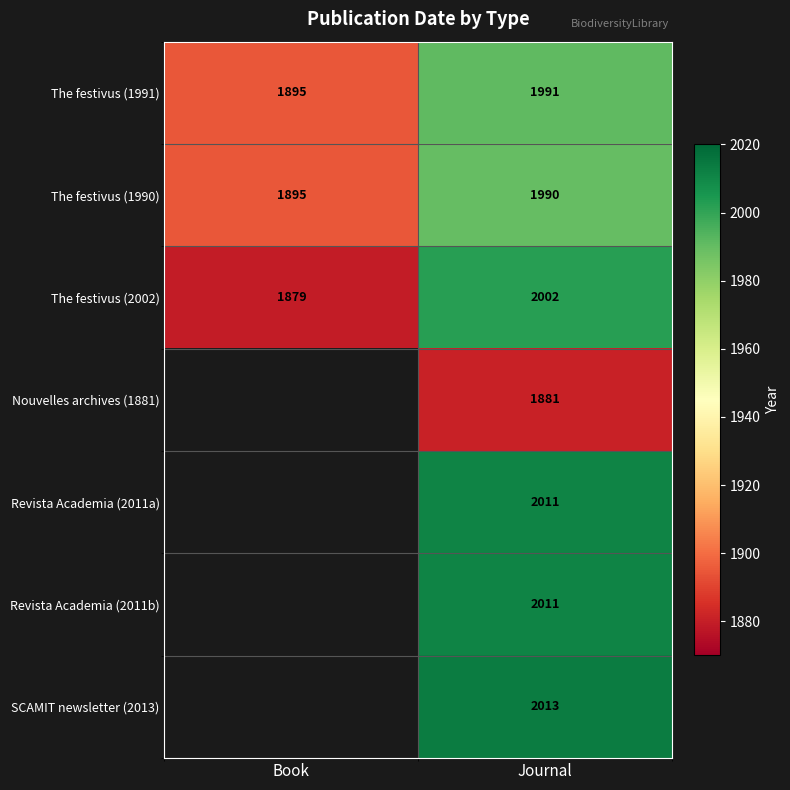

At which label does The festivus (2002) reach its peak?

Journal